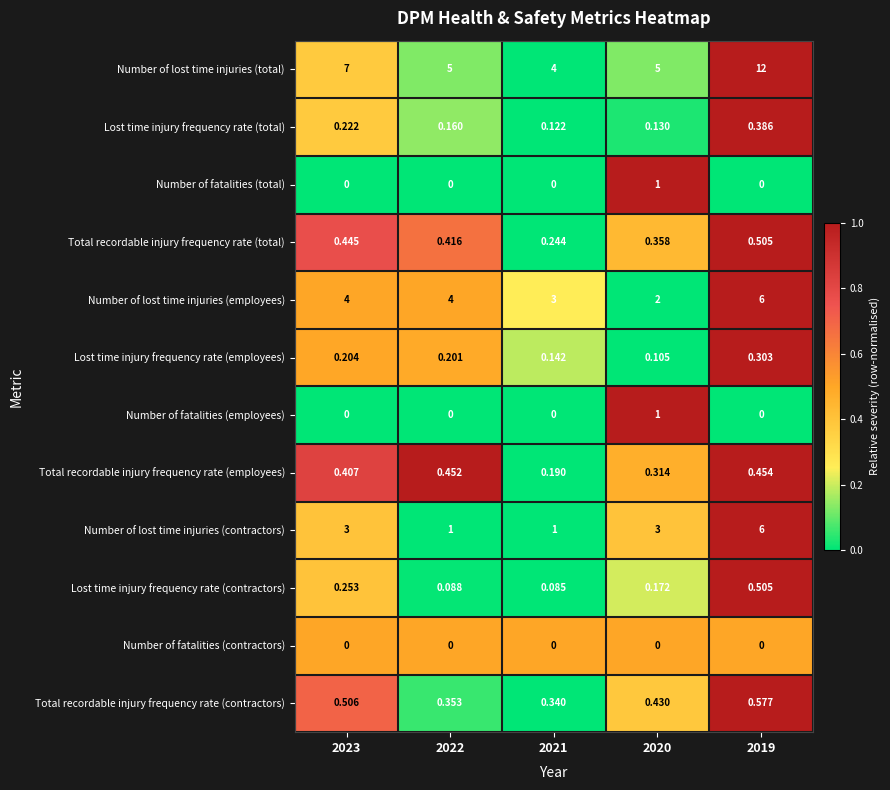

Which series has the largest total across all categories?

Number of lost time injuries (total)